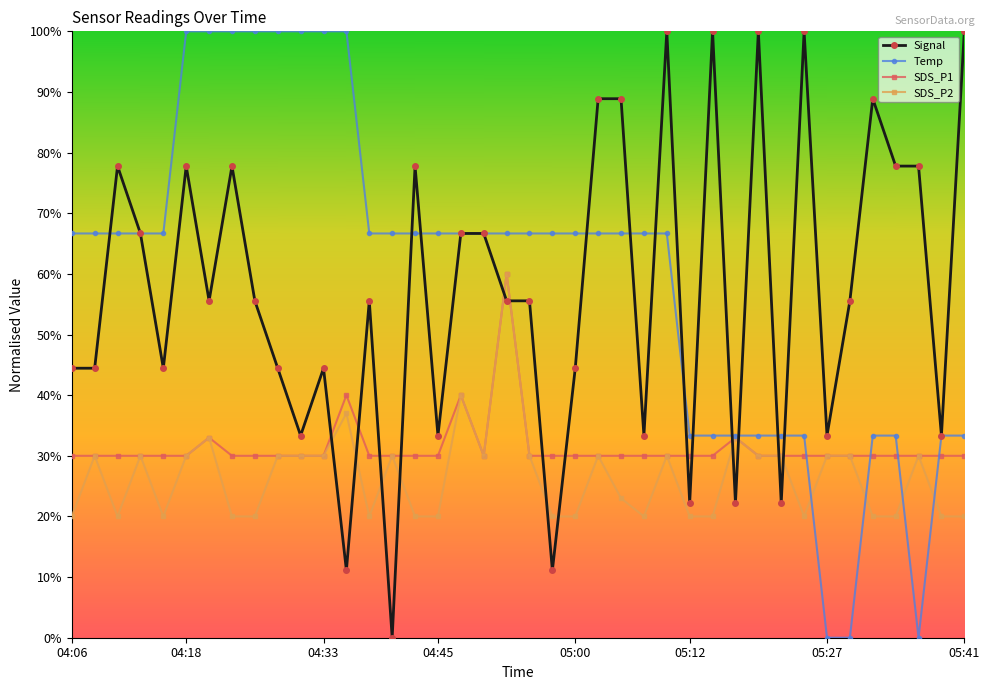

What is the average value of the Temp series?

60.0